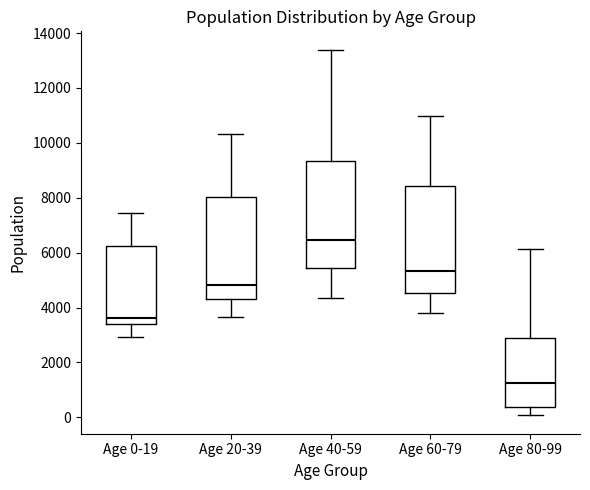

Reading left to right, read every box against the y-axis: the position of its median line, the range the box covers, and the ends of its whiskers. The values are not printed on the chart, so give them approximately, as read against the axis.

Age 0-19: median 3600, box 3400 to 6200, whiskers 3000 to 7400
Age 20-39: median 4800, box 4400 to 8000, whiskers 3600 to 10400
Age 40-59: median 6400, box 5400 to 9400, whiskers 4400 to 13400
Age 60-79: median 5400, box 4600 to 8400, whiskers 3800 to 11000
Age 80-99: median 1200, box 400 to 2800, whiskers 0 to 6200